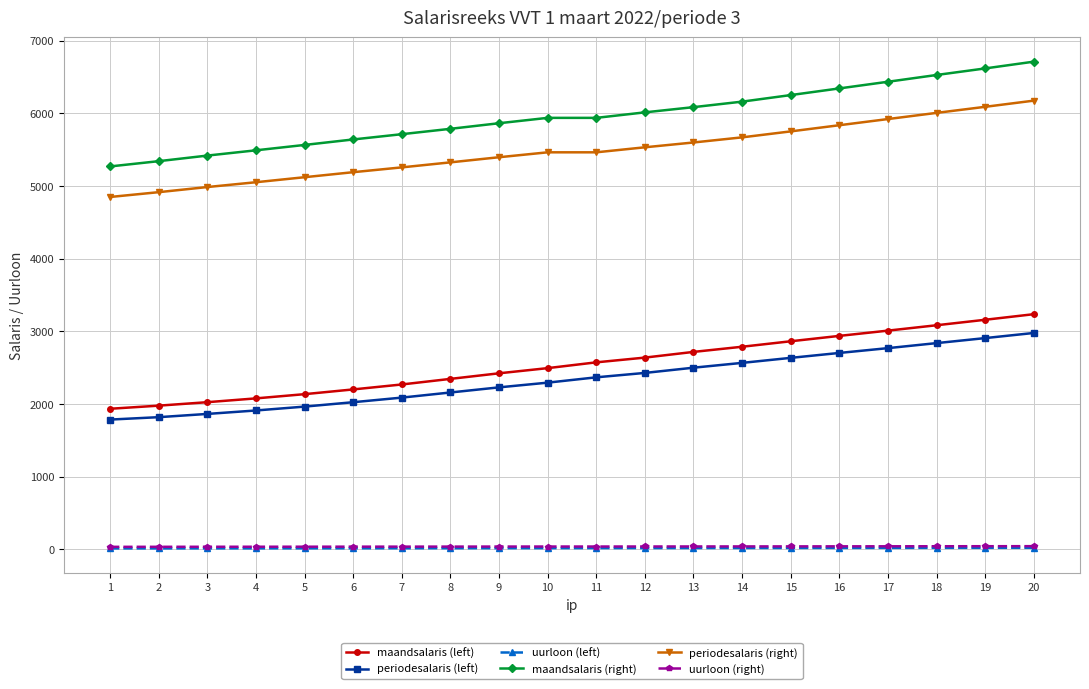

What is the value of the uurloon (right) point at the 11th from the left?

38.0